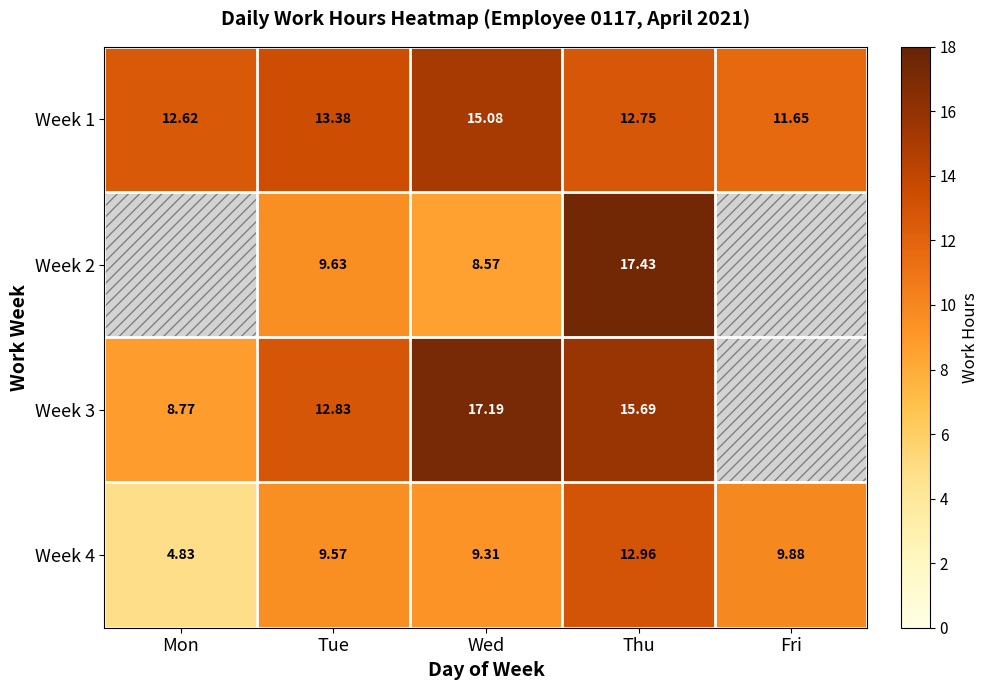

The value of Week 4 at Tue is 16.1. True or false?

False